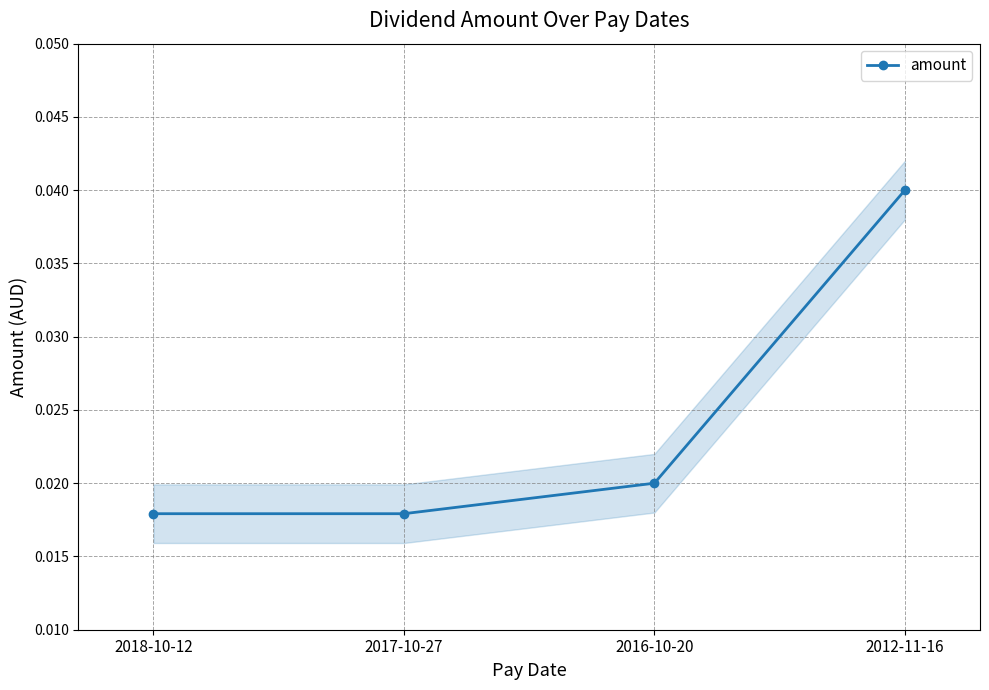

How many lines are shown in the chart?

1